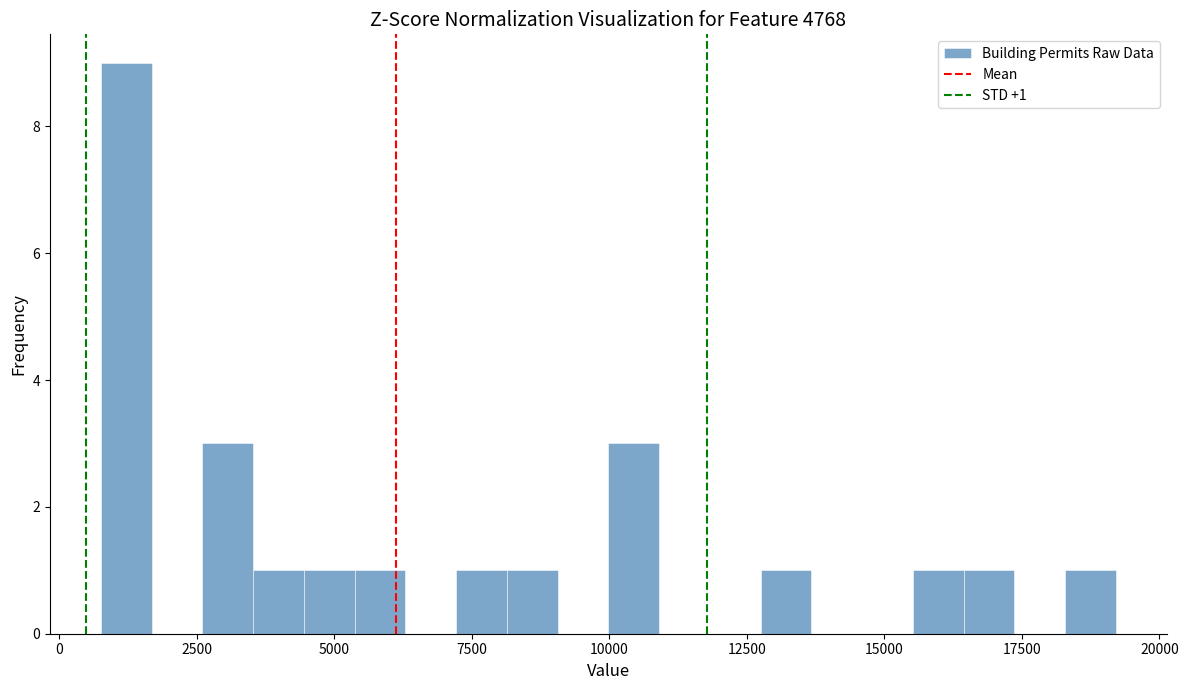

Read against the x-axis, roughly where is the centre of the tallest bar?

1000